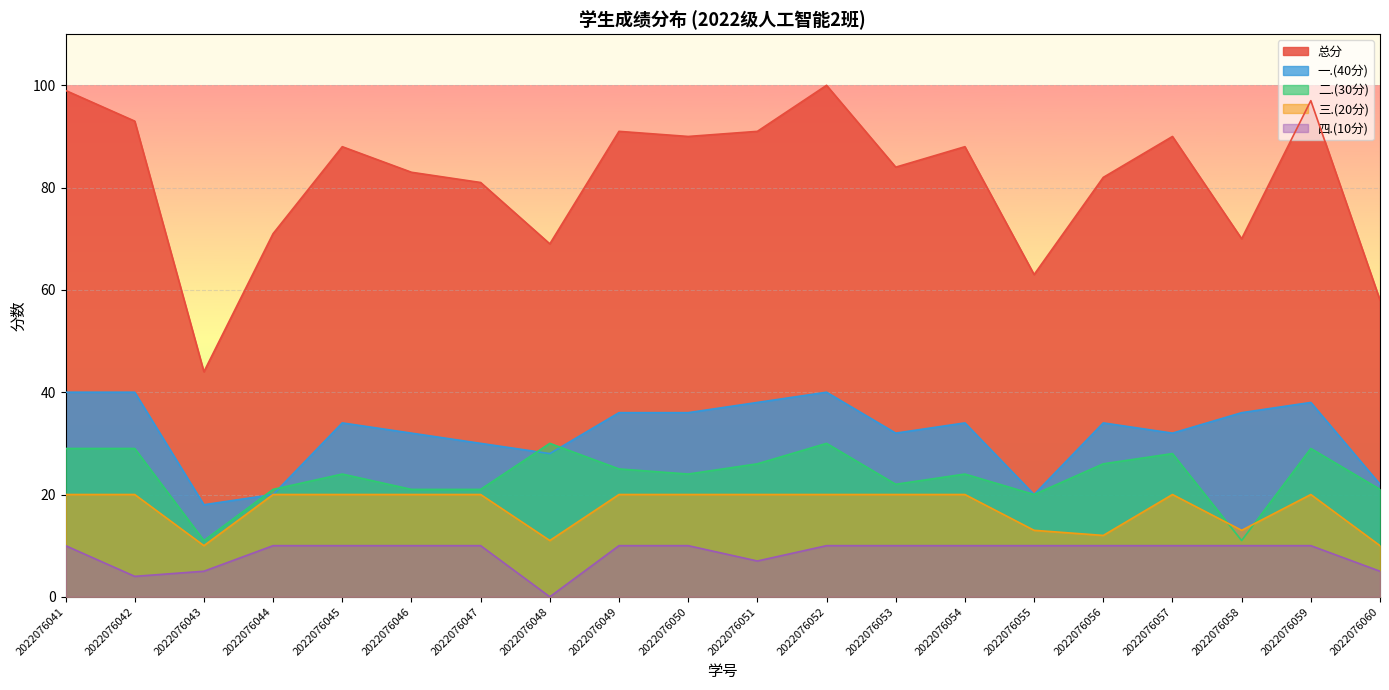

True or false: 四.(10分) and 一.(40分) cross at least once.

False